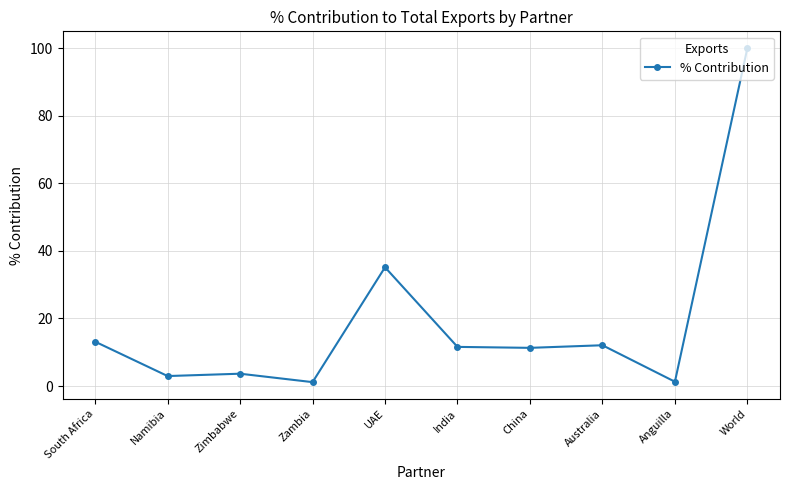

Count the number of categories in the chart.

10